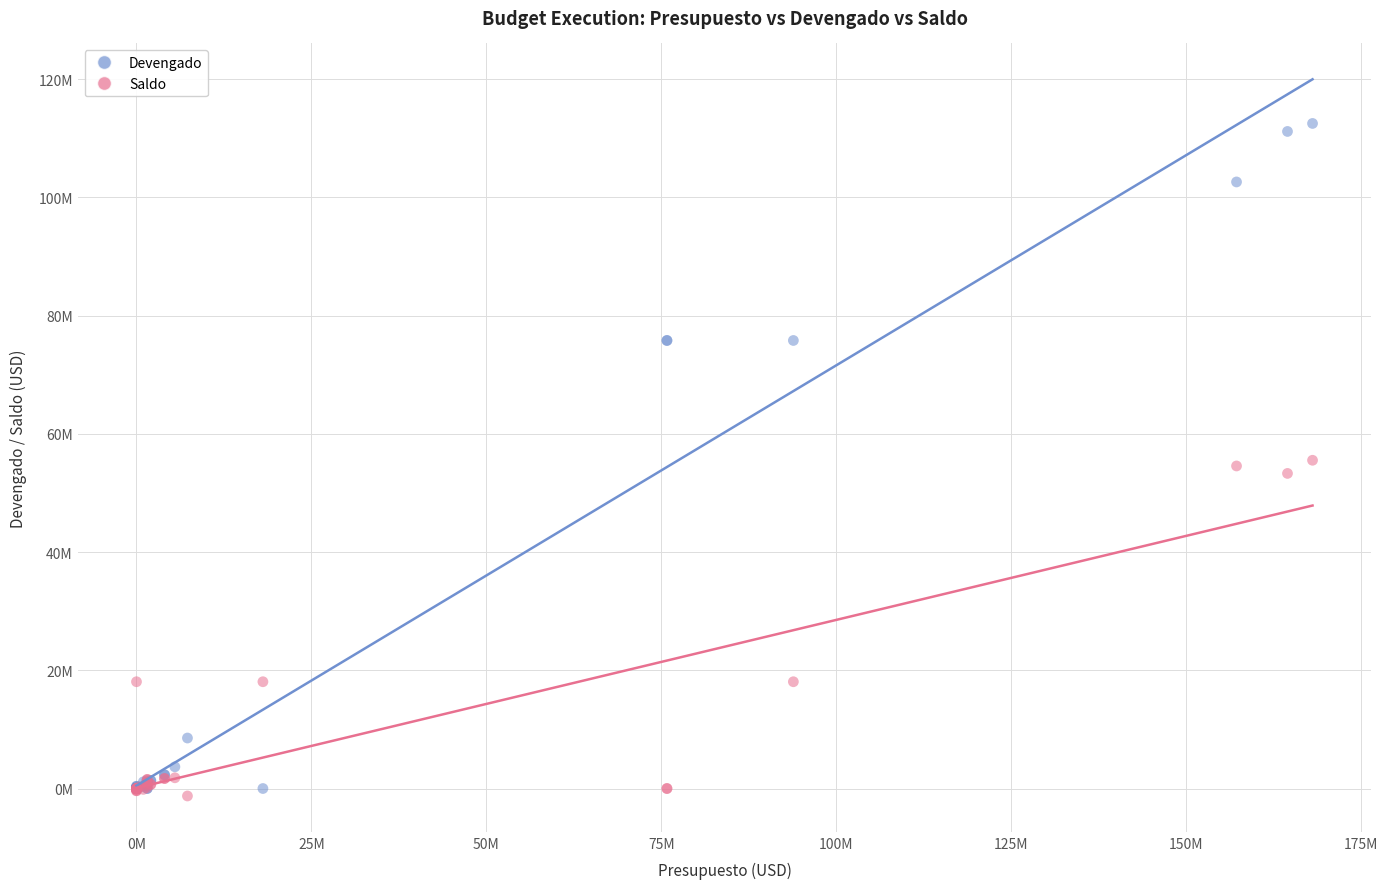

What are all the series names shown in the legend?

Devengado, Saldo